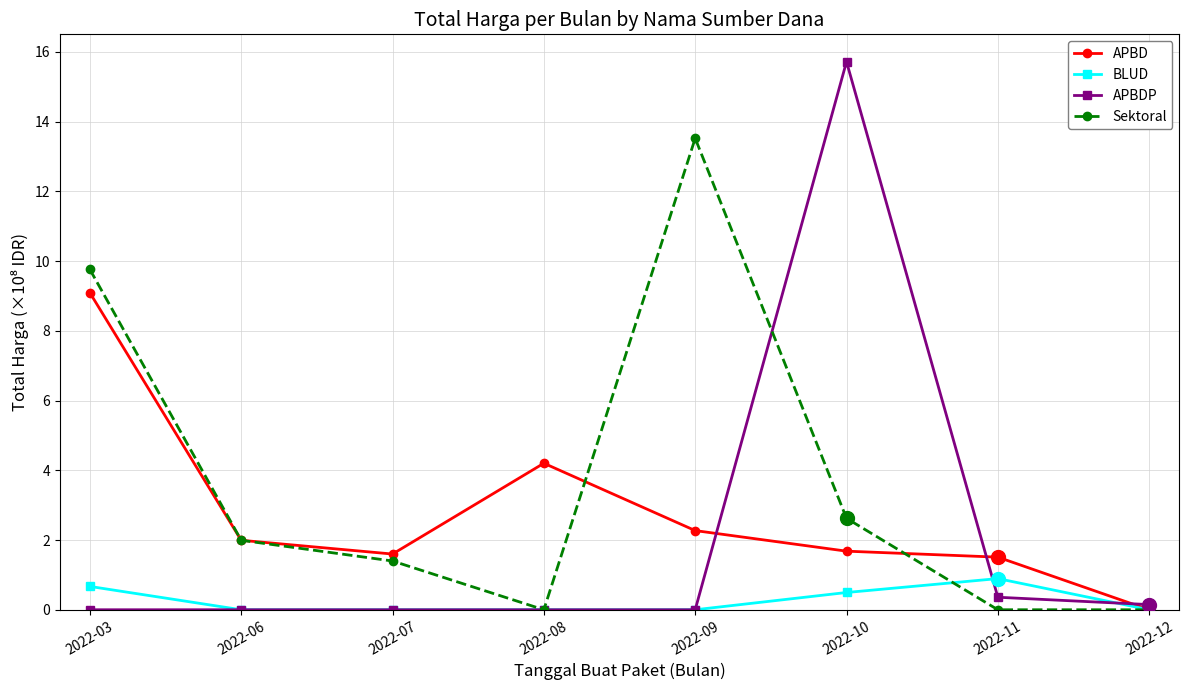

Between 2022-06 and 2022-09, which series saw the biggest shift?

Sektoral